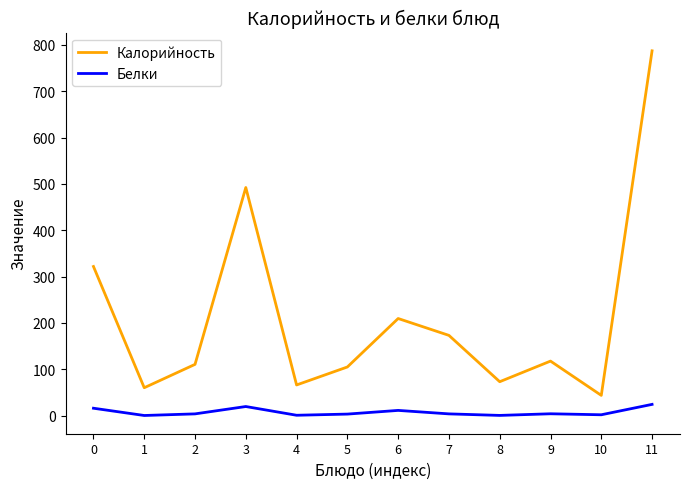

List the series in order of their overall mean, highest first.

Калорийность, Белки